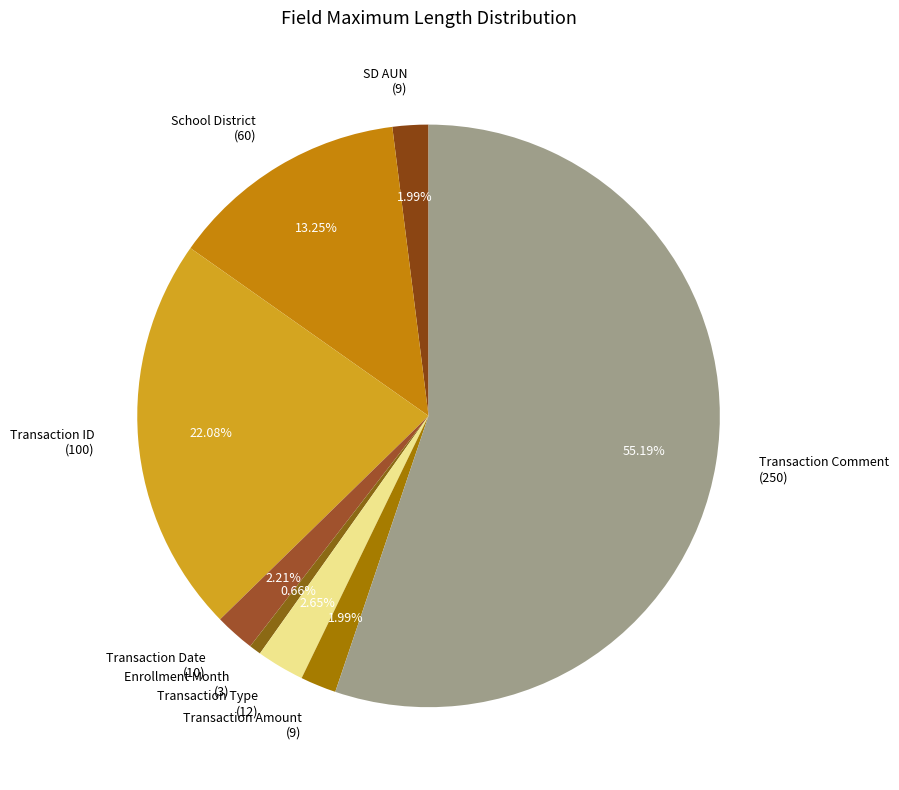

What percentage is the Transaction Date slice, to the nearest percent?

2%